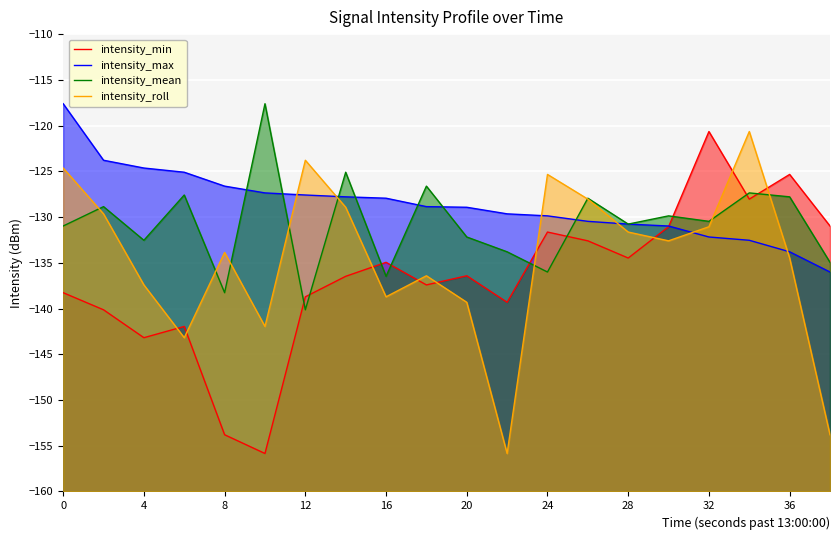

At how many categories does at least one series exceed -131?

20